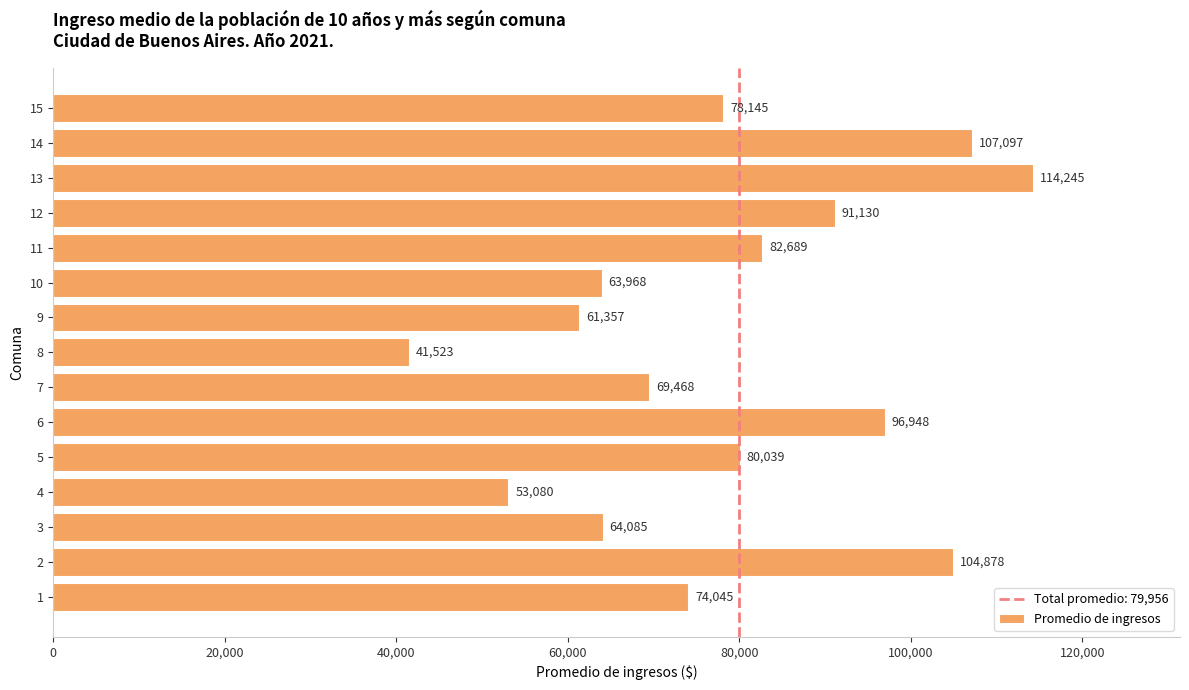

Are the bars horizontal?

Yes